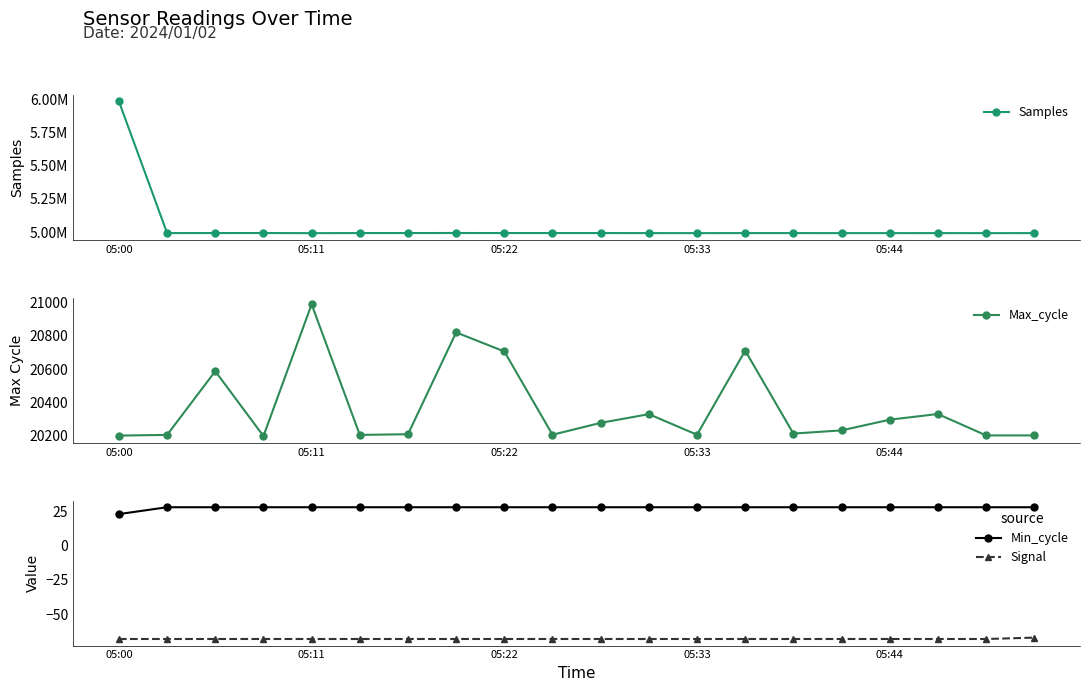

Which series has the largest range (max minus min)?

Samples